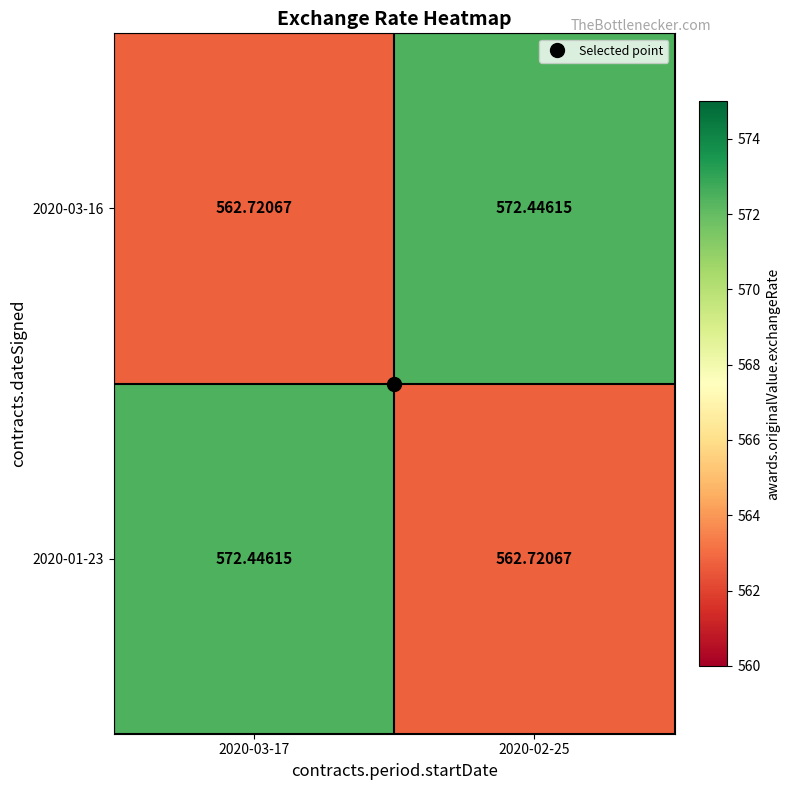

Is the value of 2020-01-23 at 2020-02-25 greater than the value of 2020-03-16 at 2020-02-25?

No